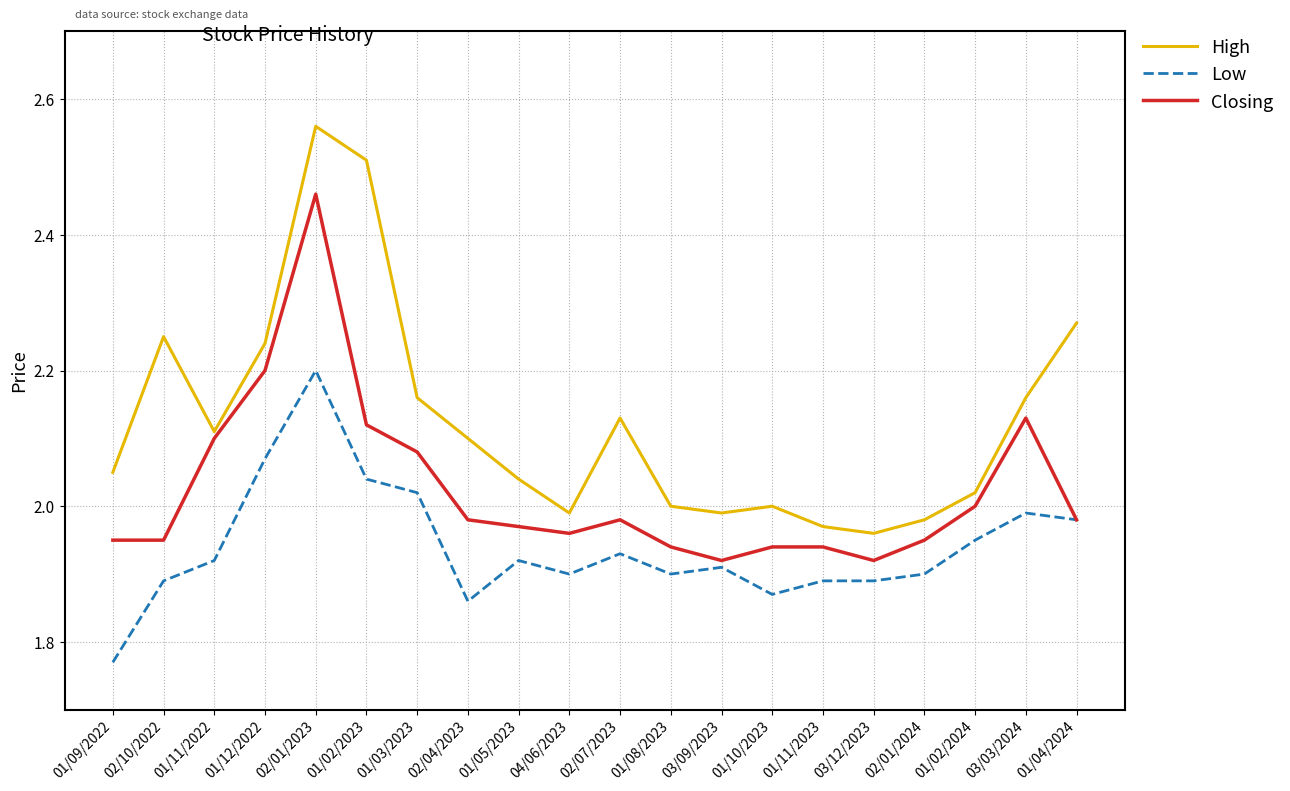

Which series has the largest total across all categories?

High